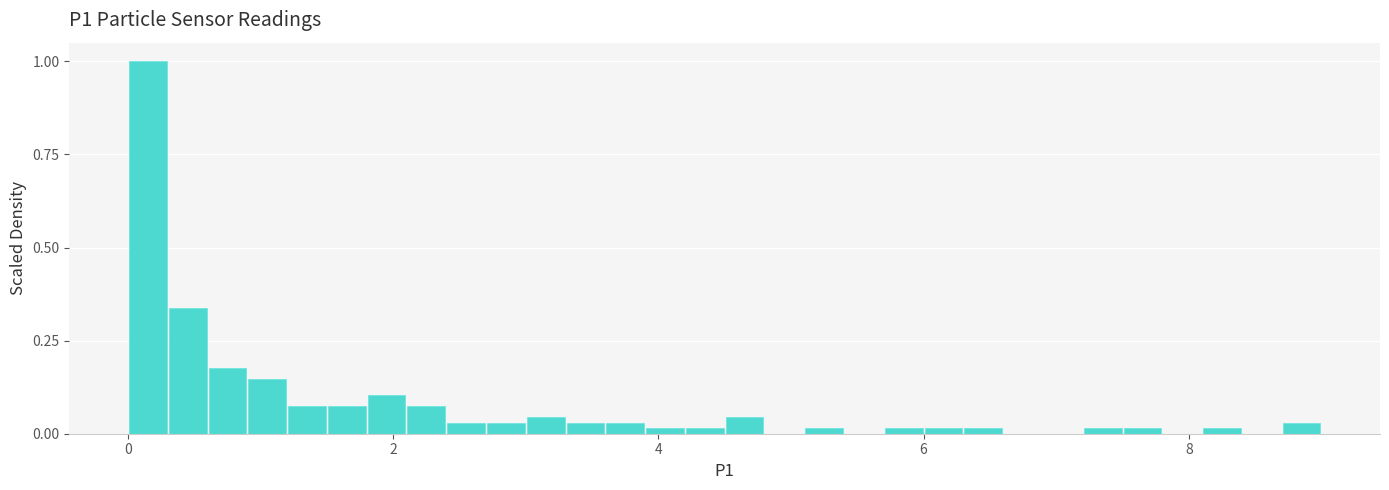

Read against the x-axis, roughly where is the centre of the tallest bar?

0.2